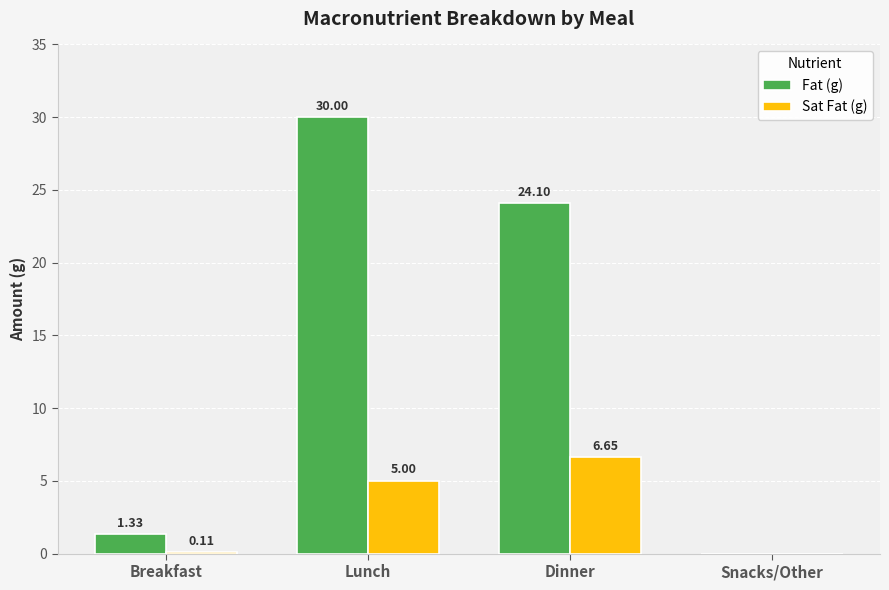

Which series has the largest total across all categories?

Fat (g)